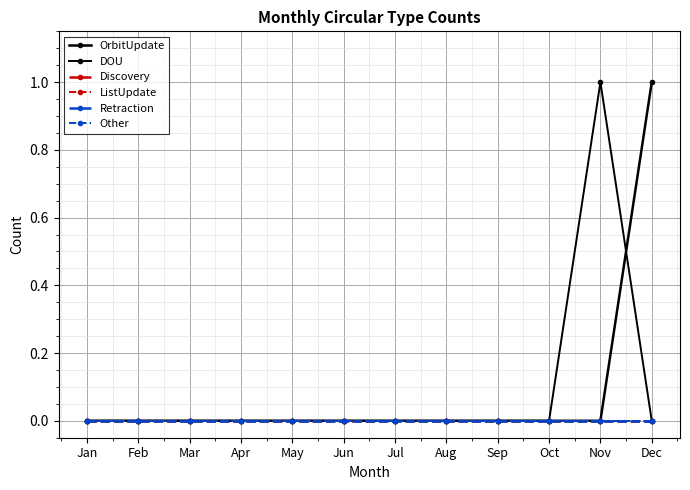

Is the value of DOU at Mar greater than the value of Other at Oct?

No